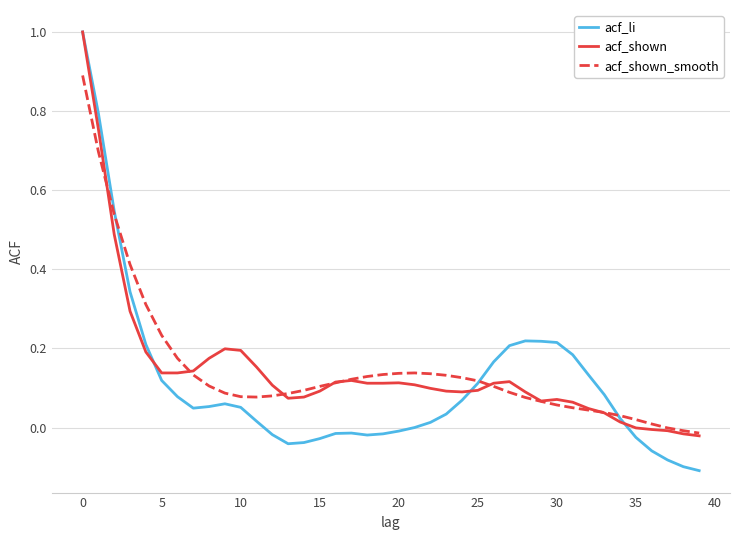

Is this an area chart (filled region under the line)?

No